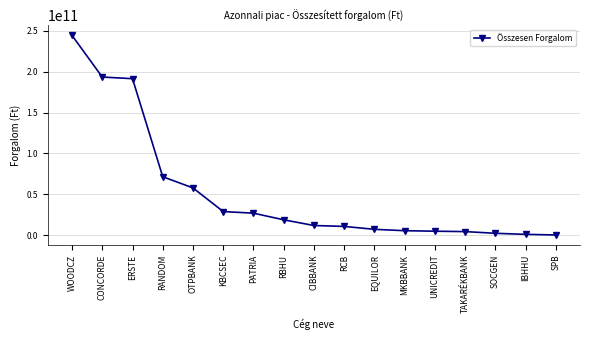

What is the ratio of the value at SPB to the value at IBHHU?

0.2